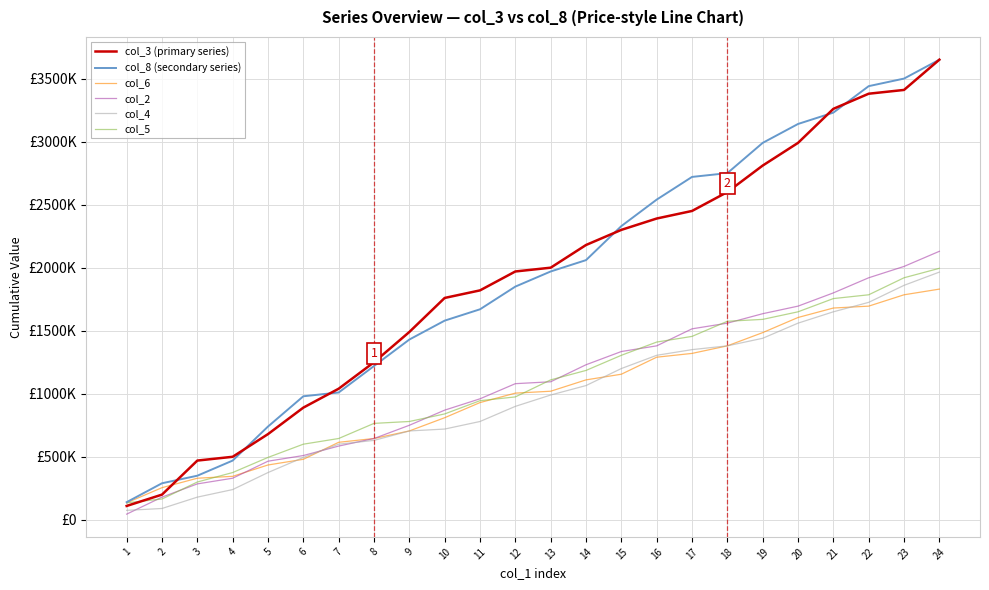

Reading left to right, what are all the values shown in this chart?

col_3 (primary series): 1=110000	2=200000	3=470000	4=500000	5=680000	6=890000	7=1040000	8=1250000	9=1490000	10=1760000	11=1820000	12=1970000	13=2000000	14=2180000	15=2300000	16=2390000	17=2450000	18=2600000	19=2810000	20=2990000	21=3260000	22=3380000	23=3410000	24=3650000
col_8 (secondary series): 1=140000	2=290000	3=350000	4=470000	5=740000	6=980000	7=1010000	8=1220000	9=1430000	10=1580000	11=1670000	12=1850000	13=1970000	14=2060000	15=2330000	16=2540000	17=2720000	18=2750000	19=2990000	20=3140000	21=3230000	22=3440000	23=3500000	24=3650000
col_6: 1=135000	2=255000	3=330000	4=345000	5=435000	6=480000	7=615000	8=645000	9=705000	10=810000	11=930000	12=1005000	13=1020000	14=1110000	15=1155000	16=1290000	17=1320000	18=1380000	19=1485000	20=1605000	21=1680000	22=1695000	23=1785000	24=1830000
col_2: 1=45000	2=180000	3=285000	4=330000	5=465000	6=510000	7=585000	8=645000	9=750000	10=870000	11=960000	12=1080000	13=1095000	14=1230000	15=1335000	16=1380000	17=1515000	18=1560000	19=1635000	20=1695000	21=1800000	22=1920000	23=2010000	24=2130000
col_4: 1=75000	2=90000	3=180000	4=240000	5=375000	6=495000	7=600000	8=630000	9=705000	10=720000	11=780000	12=900000	13=990000	14=1065000	15=1200000	16=1305000	17=1350000	18=1380000	19=1440000	20=1560000	21=1650000	22=1725000	23=1860000	24=1965000
col_5: 1=135000	2=165000	3=300000	4=375000	5=495000	6=600000	7=645000	8=765000	9=780000	10=840000	11=945000	12=975000	13=1110000	14=1185000	15=1305000	16=1410000	17=1455000	18=1575000	19=1590000	20=1650000	21=1755000	22=1785000	23=1920000	24=1995000